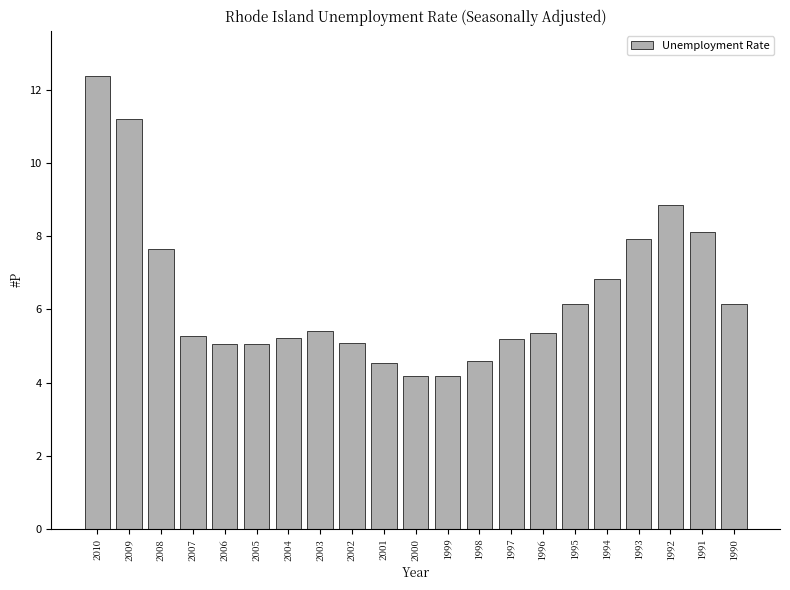

Which has a higher value, 1998 or 2000?

1998